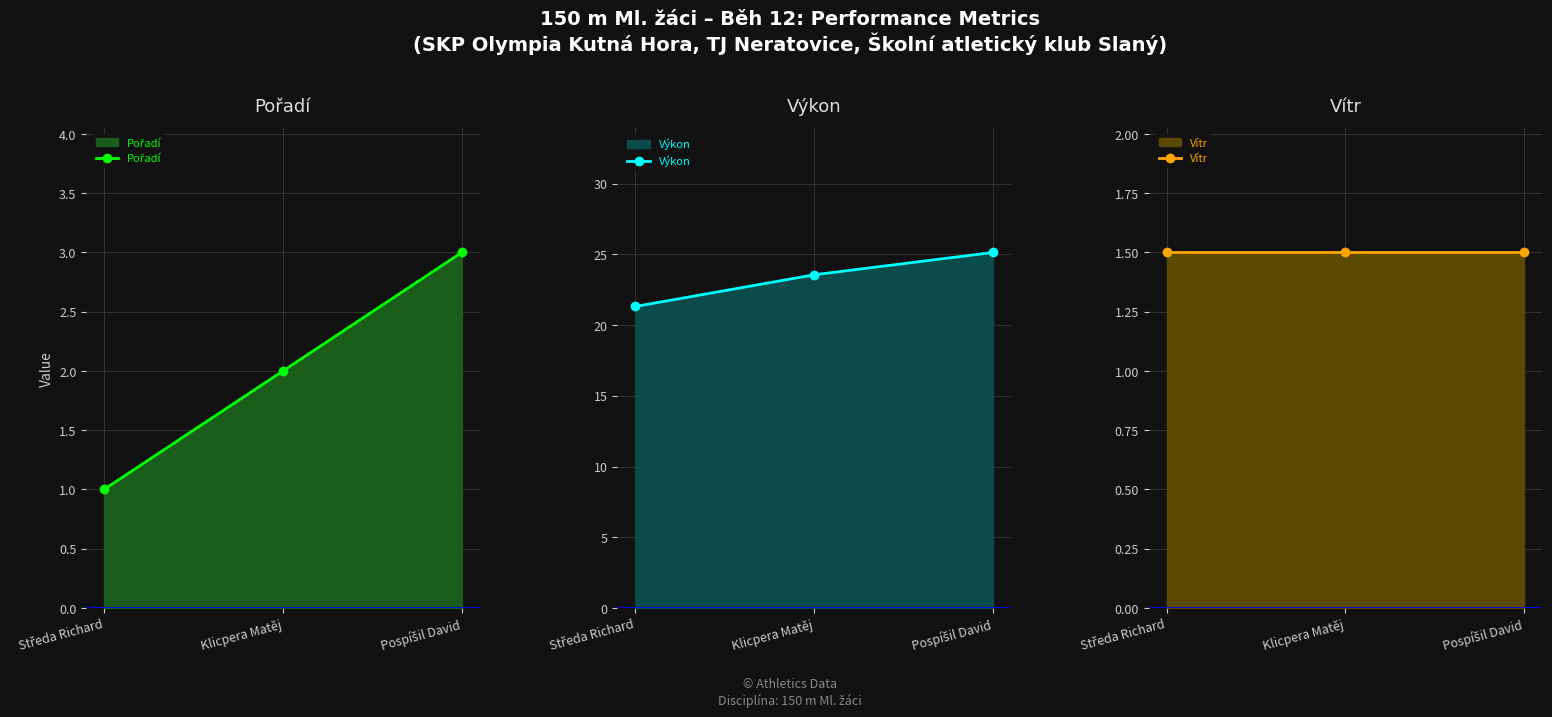

What is the minimum value shown in the chart?

1.0